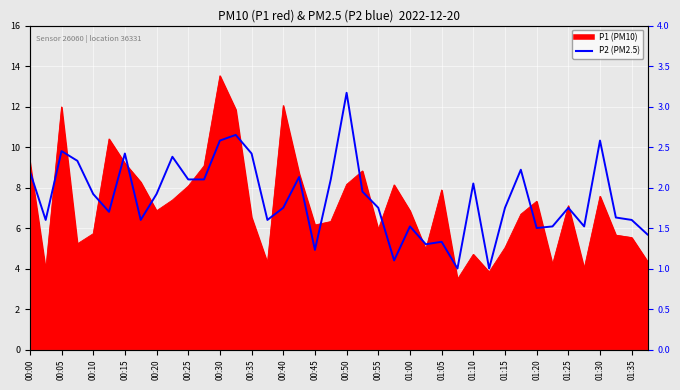

Count the number of categories in the chart.

40